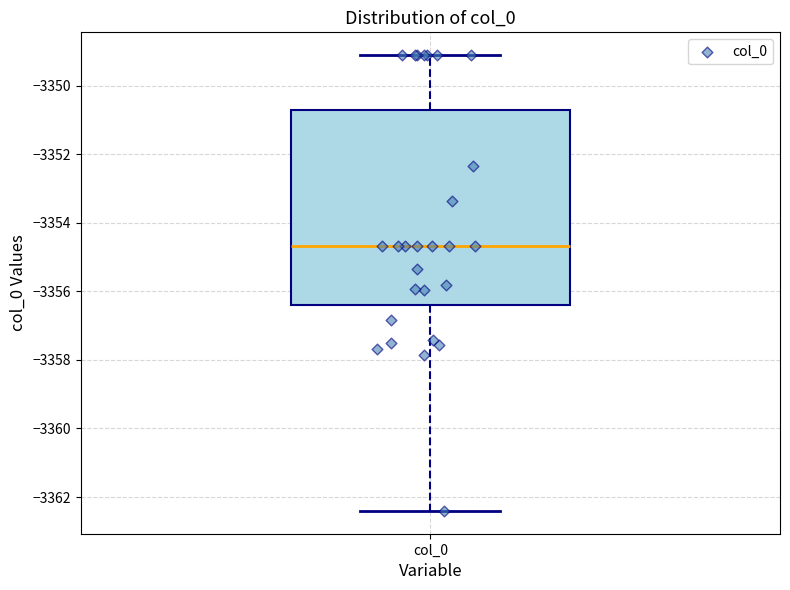

Read this box plot against the y-axis: the position of the median line, the range covered by the box, and the ends of both whiskers. The values are not printed on the chart, so give them approximately, as read against the axis.

median -3354.6, box -3356.4 to -3350.8, whiskers -3362.4 to -3349.2